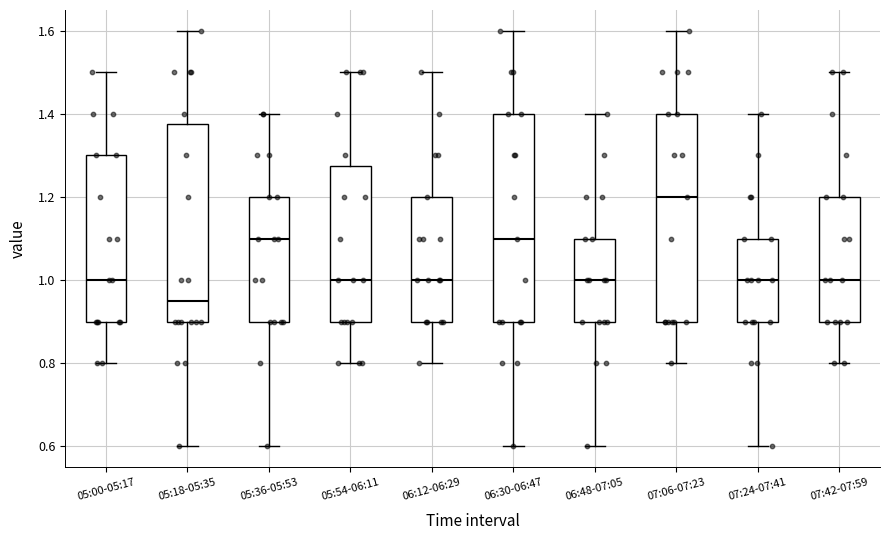

Which box's median line is the highest?

07:06-07:23